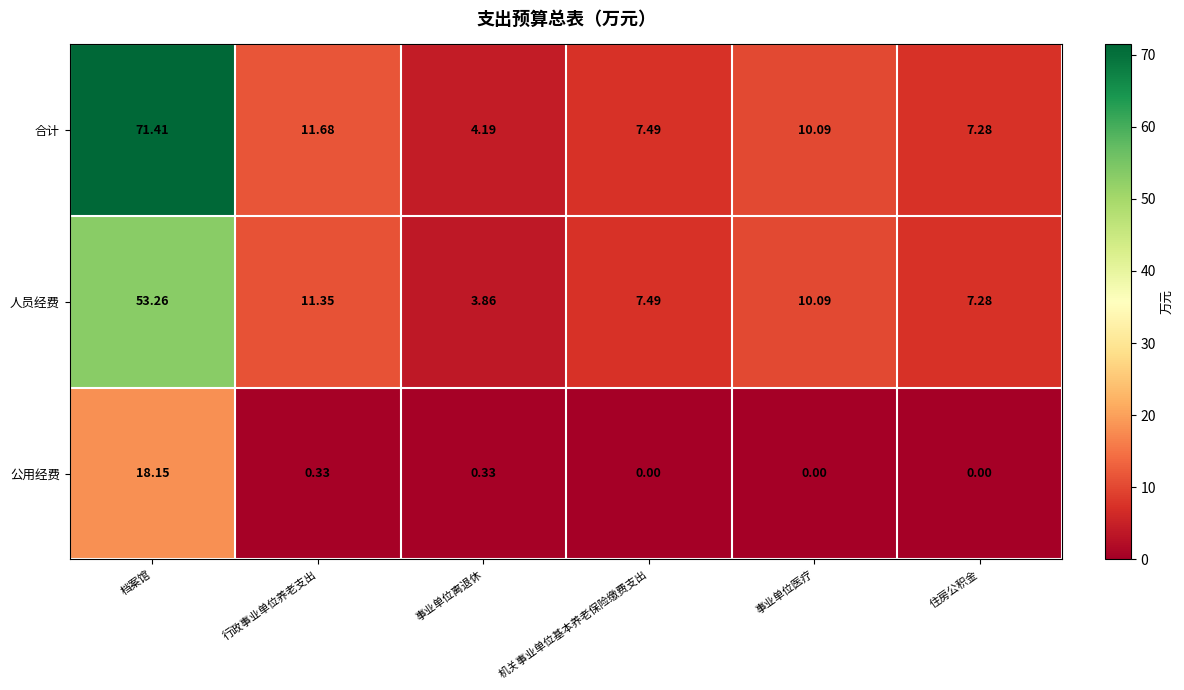

How many distinct data groups are displayed?

3